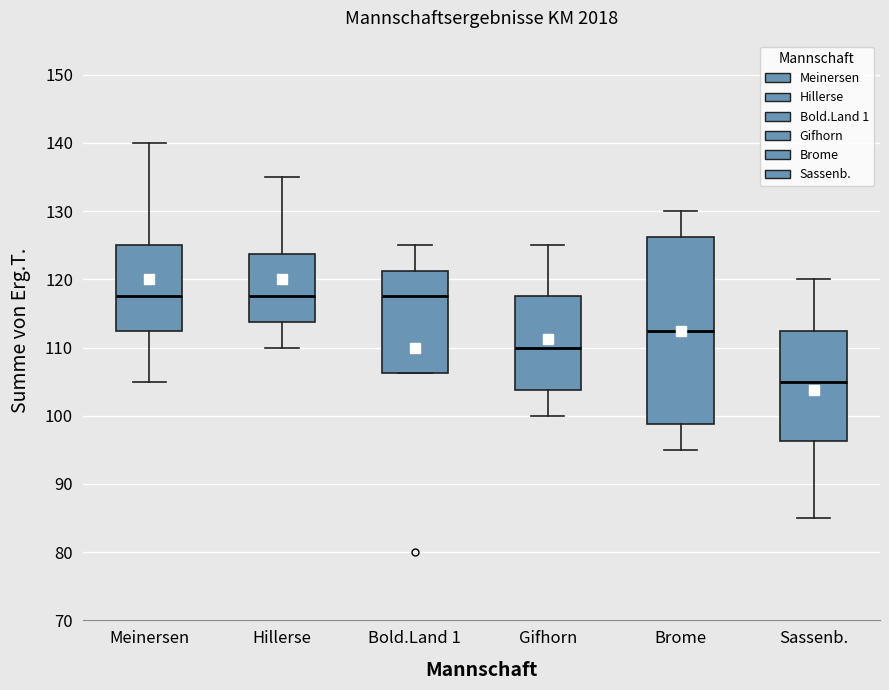

Which box's median line is the lowest?

Sassenb.